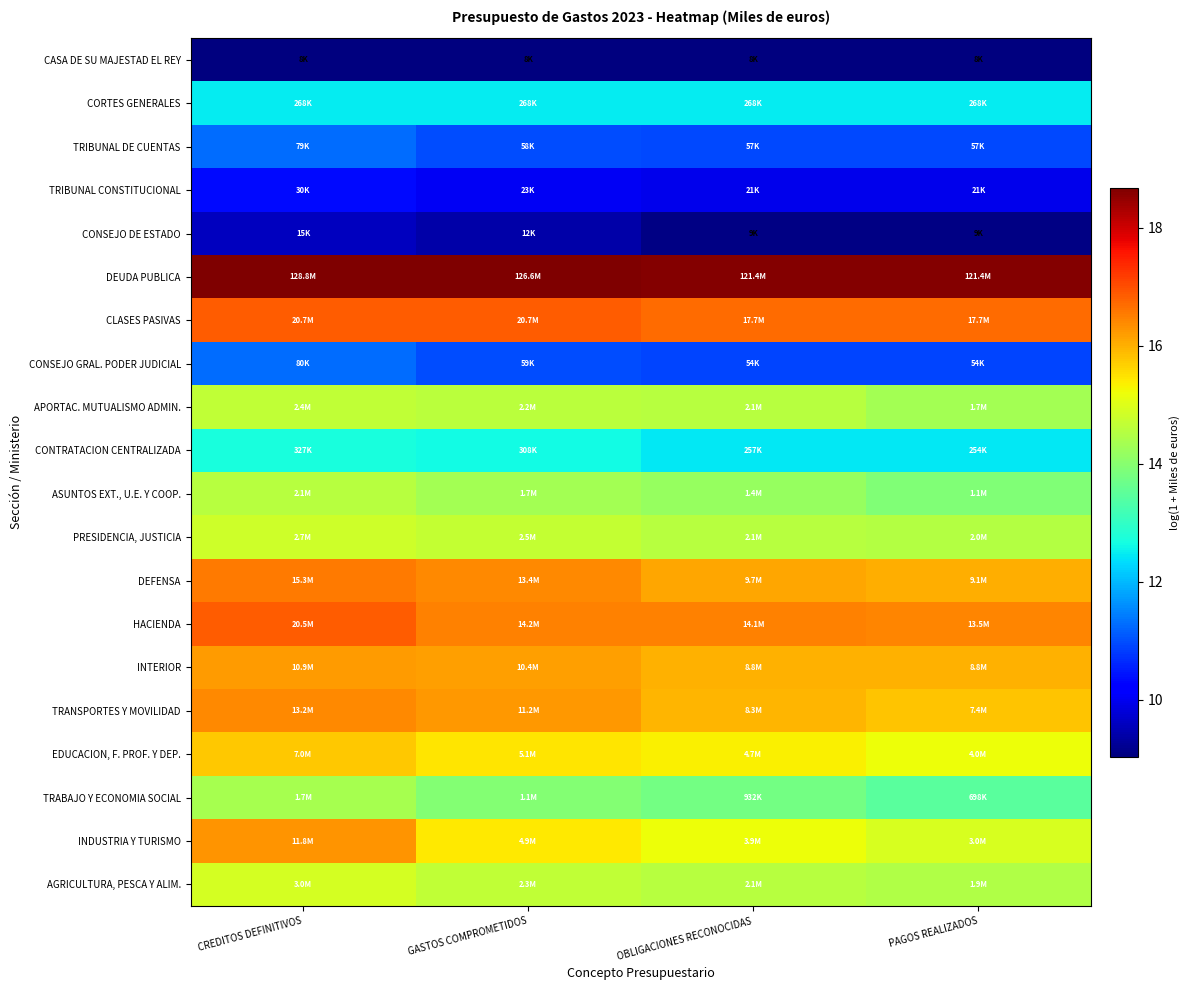

Which has a higher value, OBLIGACIONES RECONOCIDAS or GASTOS COMPROMETIDOS?

OBLIGACIONES RECONOCIDAS